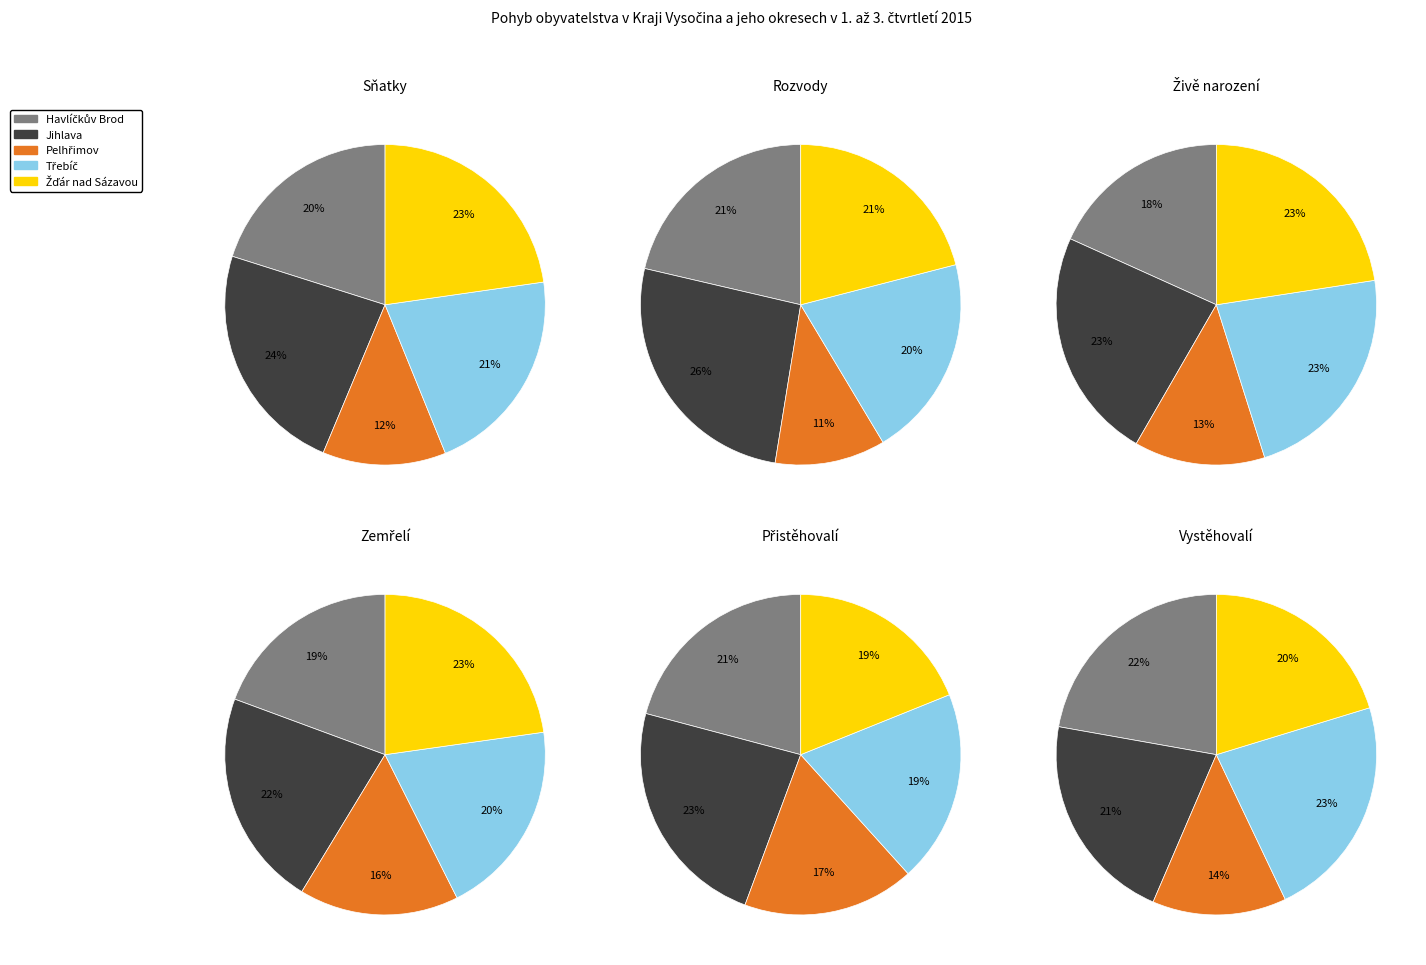

What is the total percentage of Třebíč and Žďár nad Sázavou?

43.9%